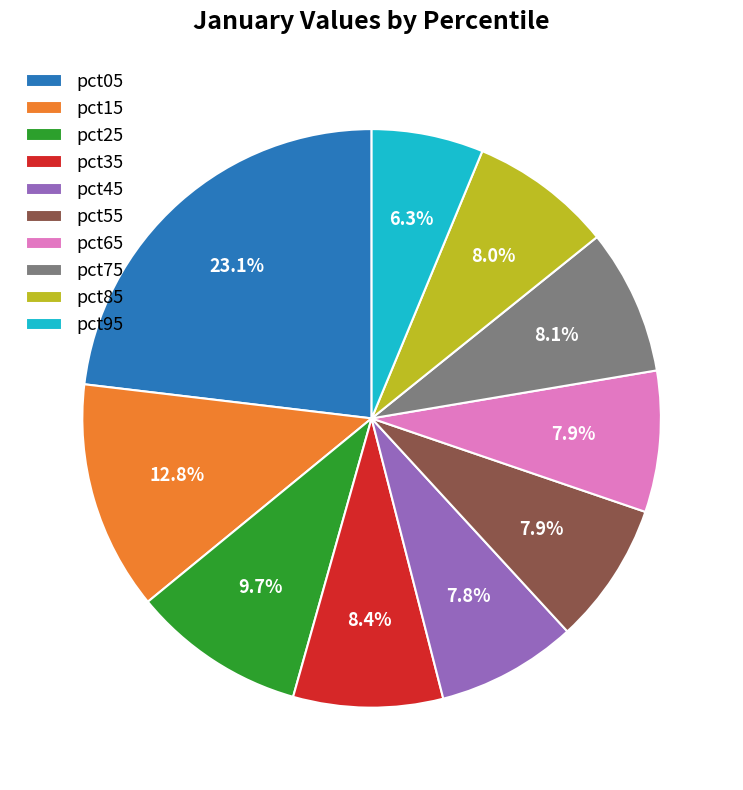

The pct65 slice represents 1% of the pie. True or false?

False